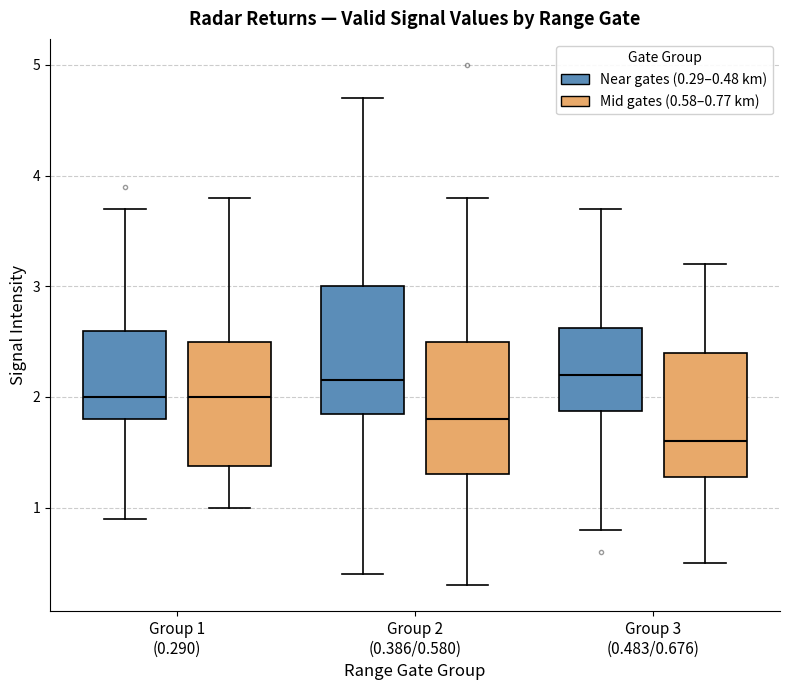

Reading left to right, read every box against the y-axis: the position of its median line, the range the box covers, and the ends of its whiskers. The values are not printed on the chart, so give them approximately, as read against the axis.

Group 1 (0.290) (Near gates (0.29–0.48 km)): median 2.0, box 1.8 to 2.6, whiskers 0.9 to 3.7
Group 1 (0.290) (Mid gates (0.58–0.77 km)): median 2.0, box 1.4 to 2.5, whiskers 1.0 to 3.8
Group 2 (0.386/0.580) (Near gates (0.29–0.48 km)): median 2.2, box 1.9 to 3.0, whiskers 0.4 to 4.7
Group 2 (0.386/0.580) (Mid gates (0.58–0.77 km)): median 1.8, box 1.3 to 2.5, whiskers 0.3 to 3.8
Group 3 (0.483/0.676) (Near gates (0.29–0.48 km)): median 2.2, box 1.9 to 2.6, whiskers 0.8 to 3.7
Group 3 (0.483/0.676) (Mid gates (0.58–0.77 km)): median 1.6, box 1.3 to 2.4, whiskers 0.5 to 3.2